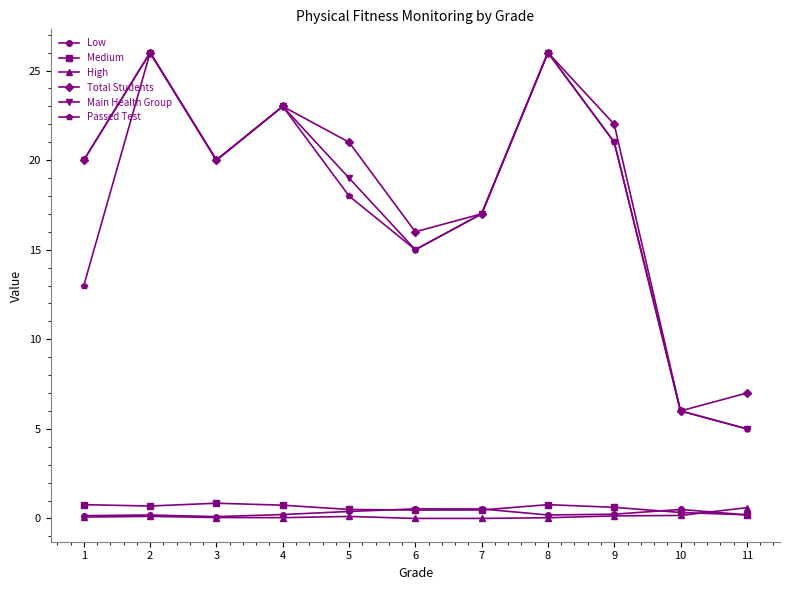

True or false: Low has a value of 0.2 at 9.

True